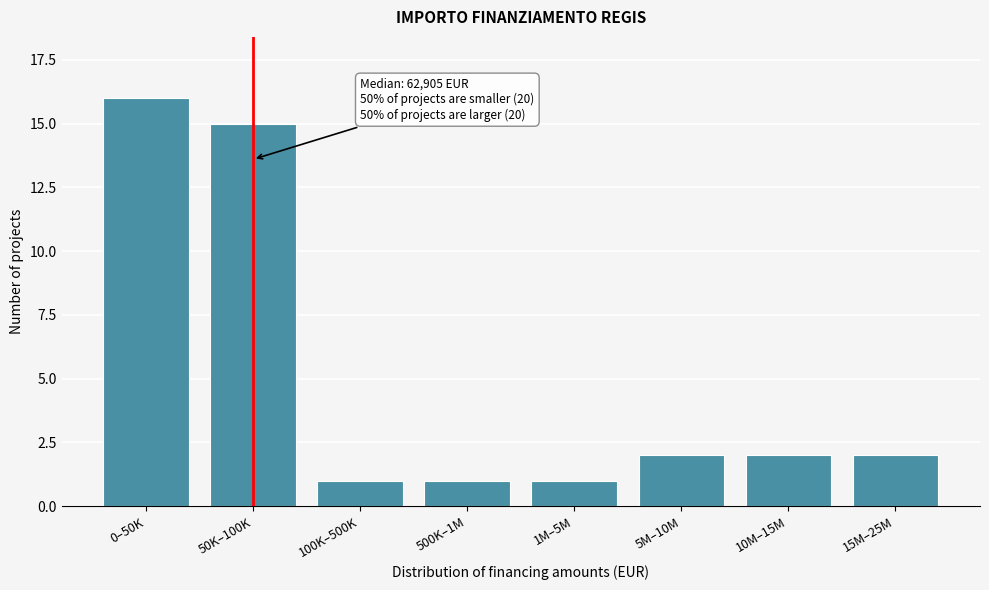

Reading left to right, extract all data points from this chart.

16	15	1	1	1	2	2	2